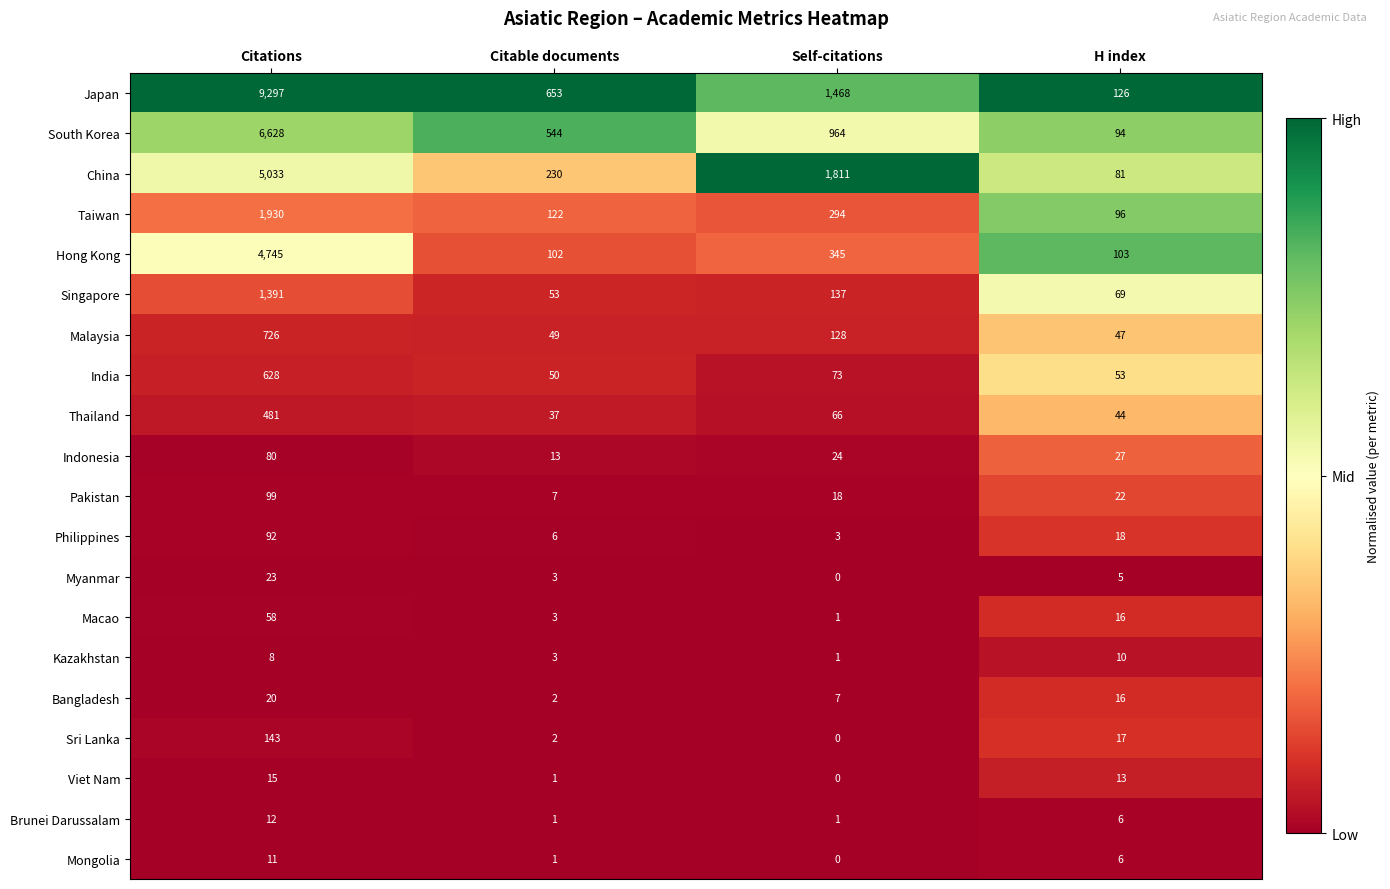

What is the sum of the Japan values at Self-citations and Citations?

10765